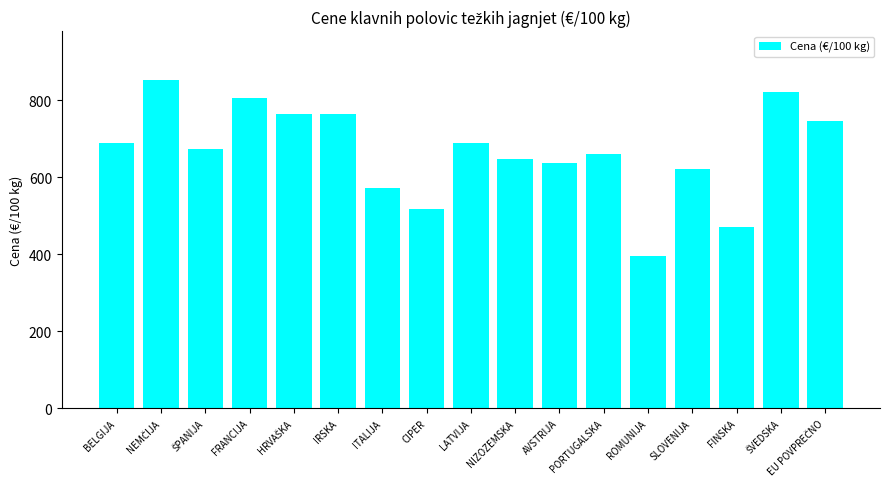

Which label corresponds to the smallest value in the chart?

ROMUNIJA